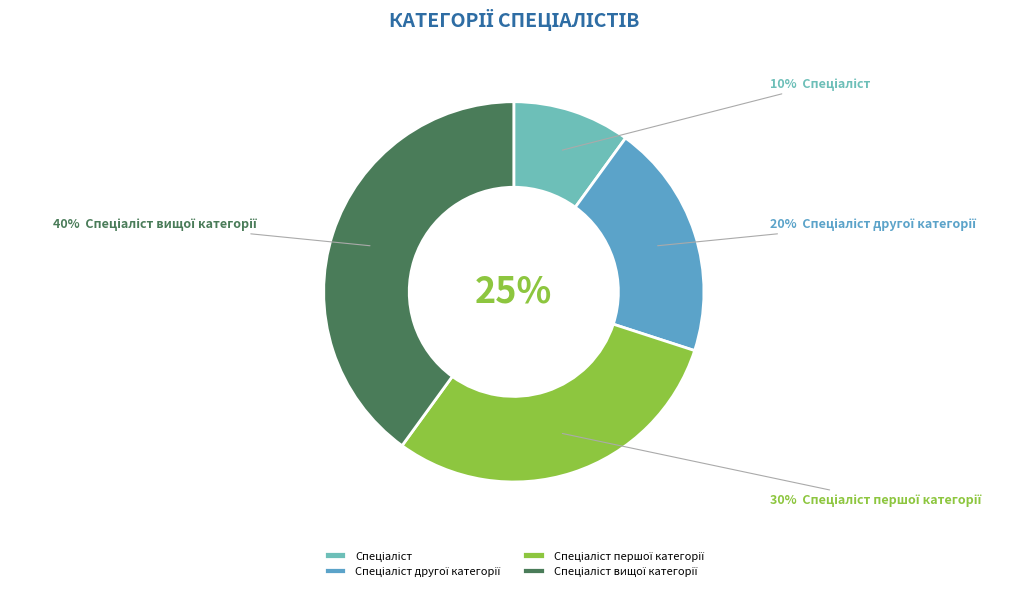

Is it true that Спеціаліст is 1% of the pie?

False